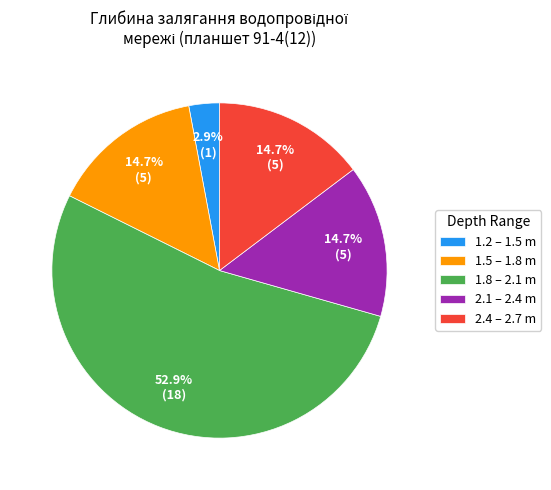

Is there any slice that represents more than half of the pie?

Yes